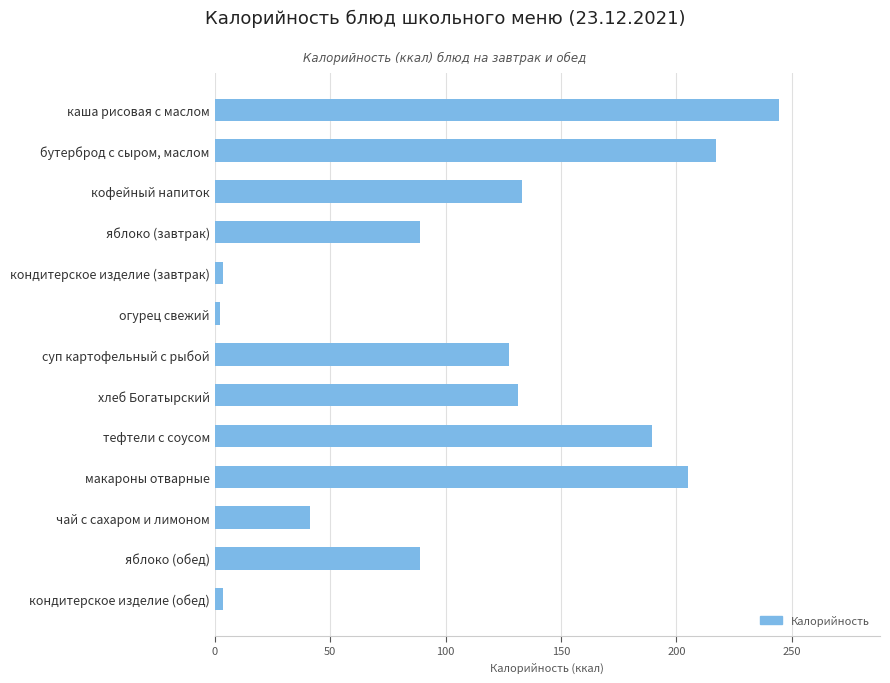

True or false: the data shows 133.2 at кофейный напиток.

True